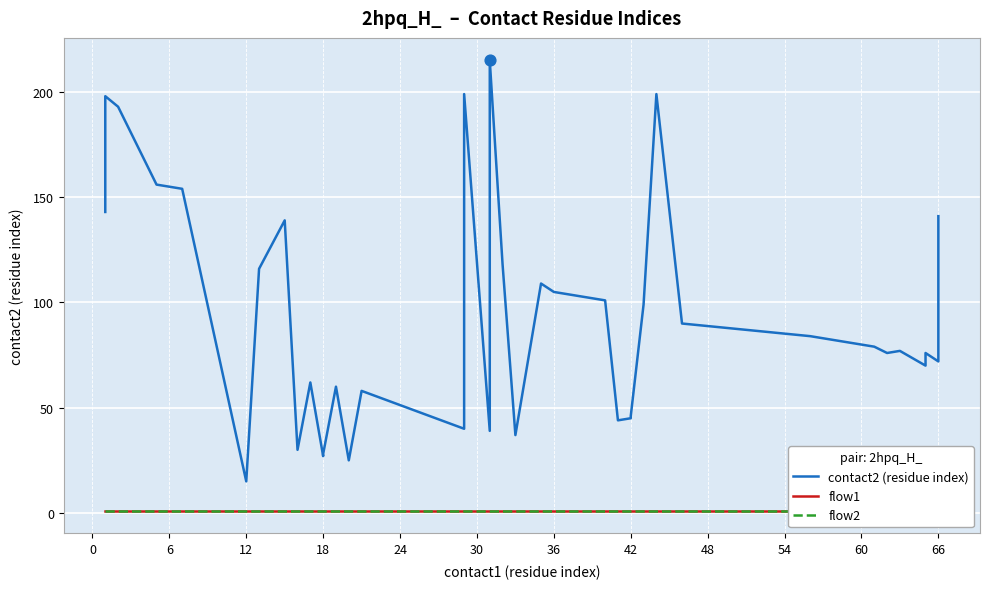

What are all the series names shown in the legend?

contact2 (residue index), flow1, flow2